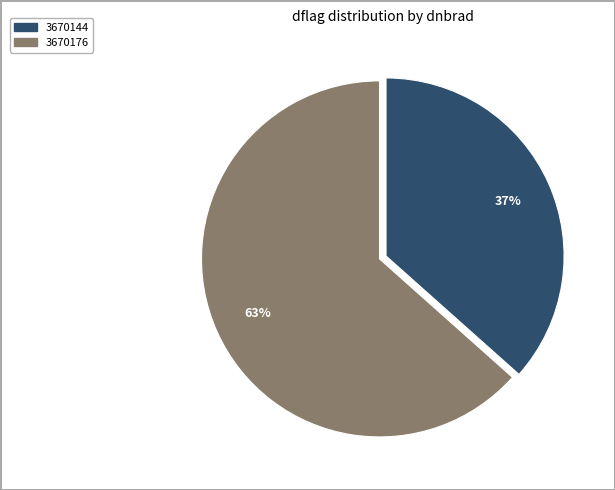

What percentage is the 3670176 slice, to the nearest percent?

63%